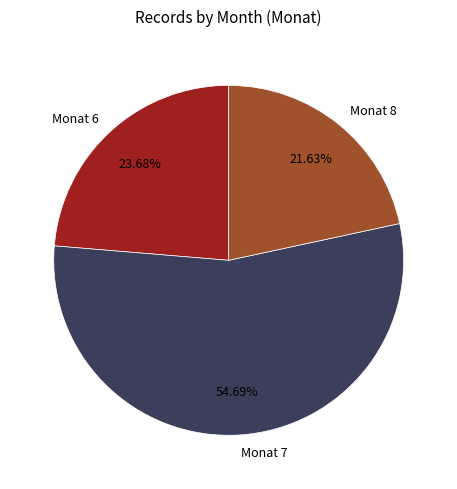

Rank the categories by value from highest to lowest.

Monat 7, Monat 6, Monat 8